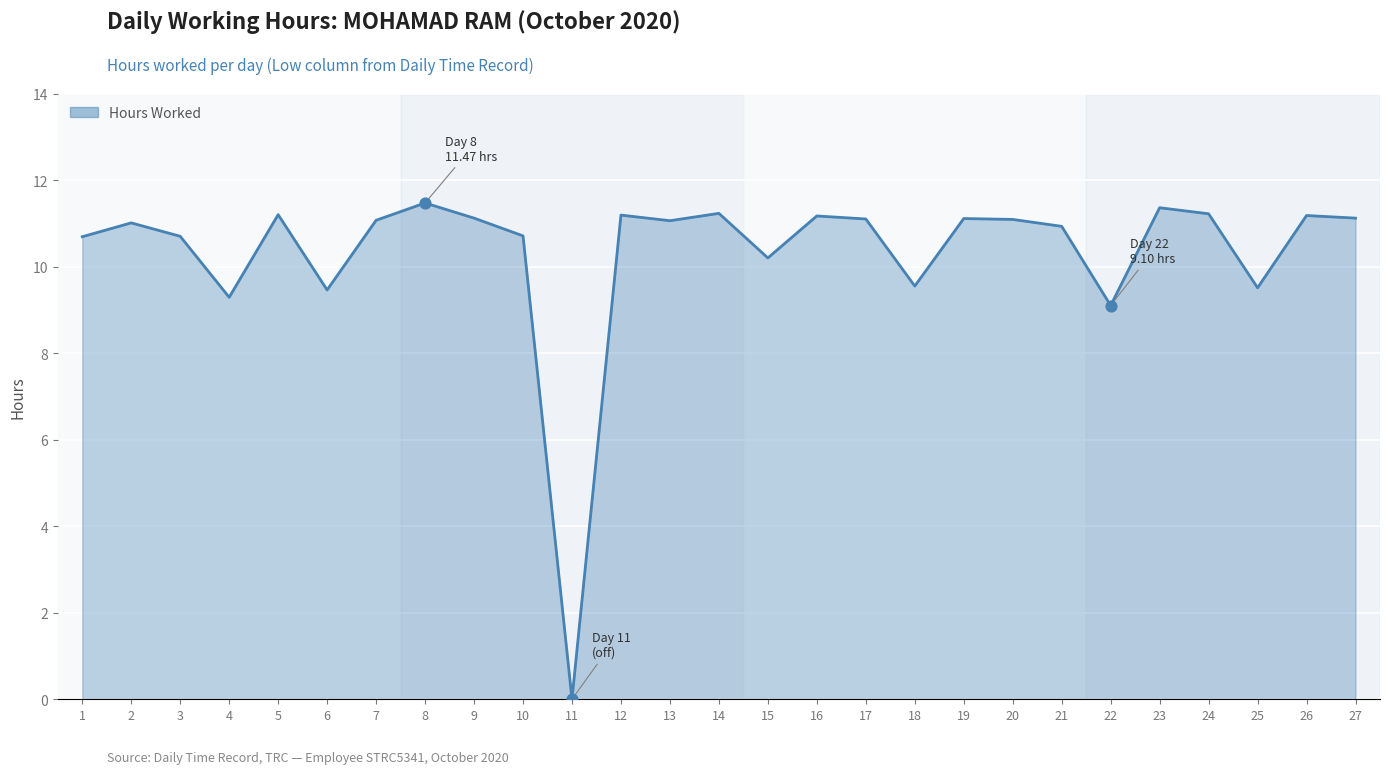

What is the ratio of the value at 20 to the value at 9?

1.0